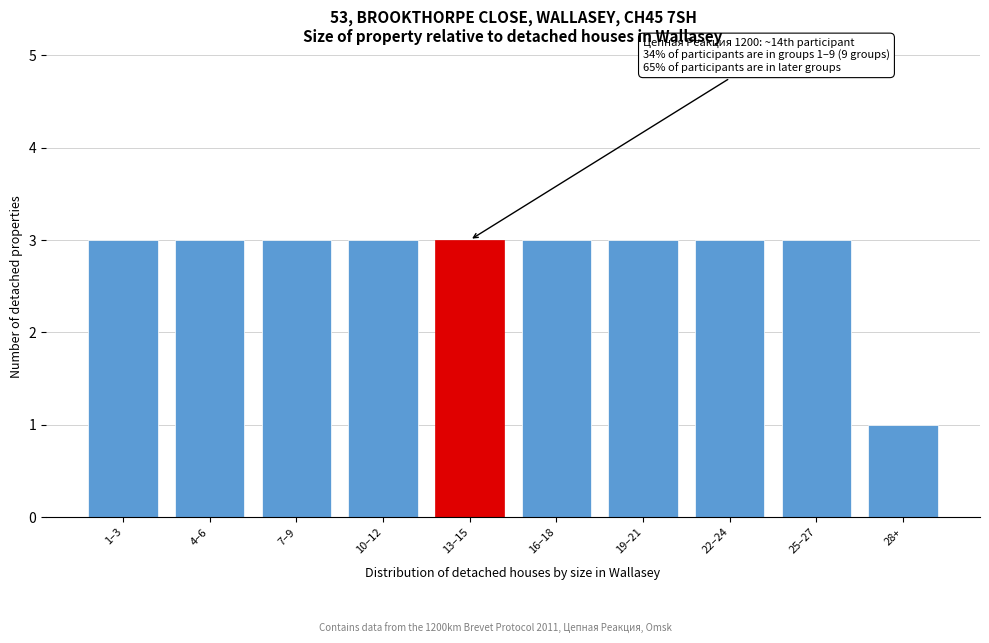

Reading left to right, transcribe all the data shown in this chart.

1–3=3	4–6=3	7–9=3	10–12=3	13–15=3	16–18=3	19–21=3	22–24=3	25–27=3	28+=1